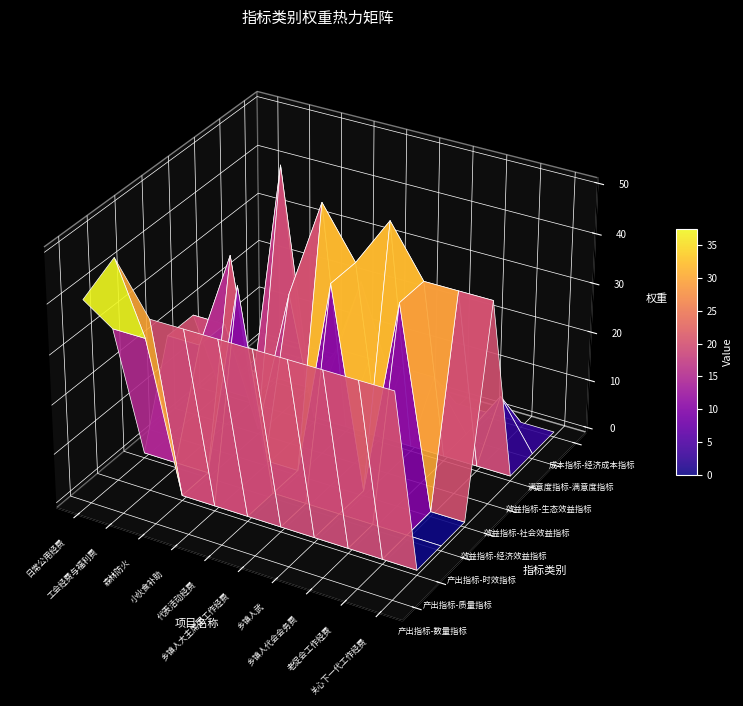

Which series has the largest range (max minus min)?

效益指标-社会效益指标